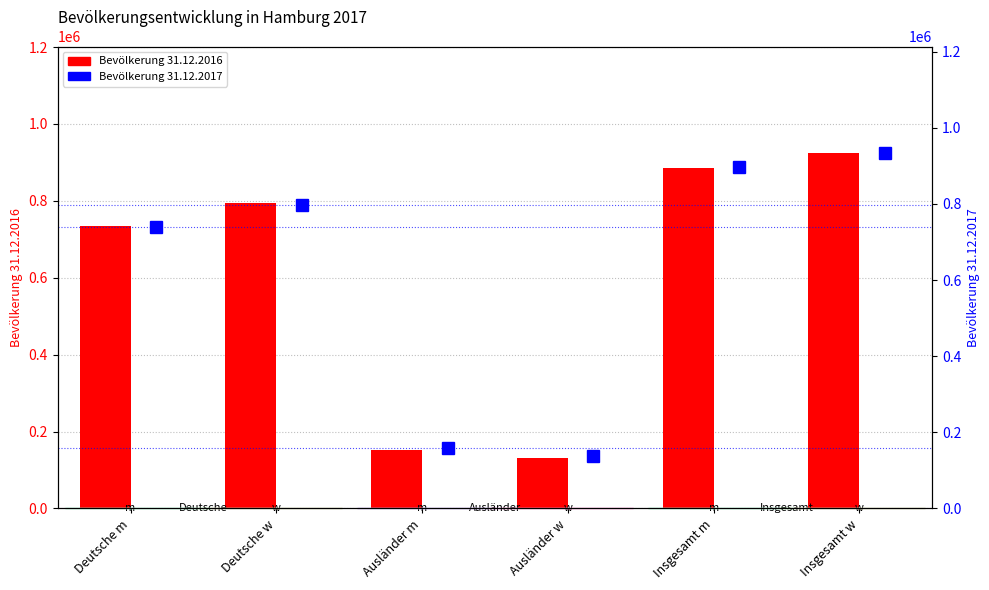

Which category has the lowest value in the Bevölkerung 31.12.2017 series?

Ausländer w